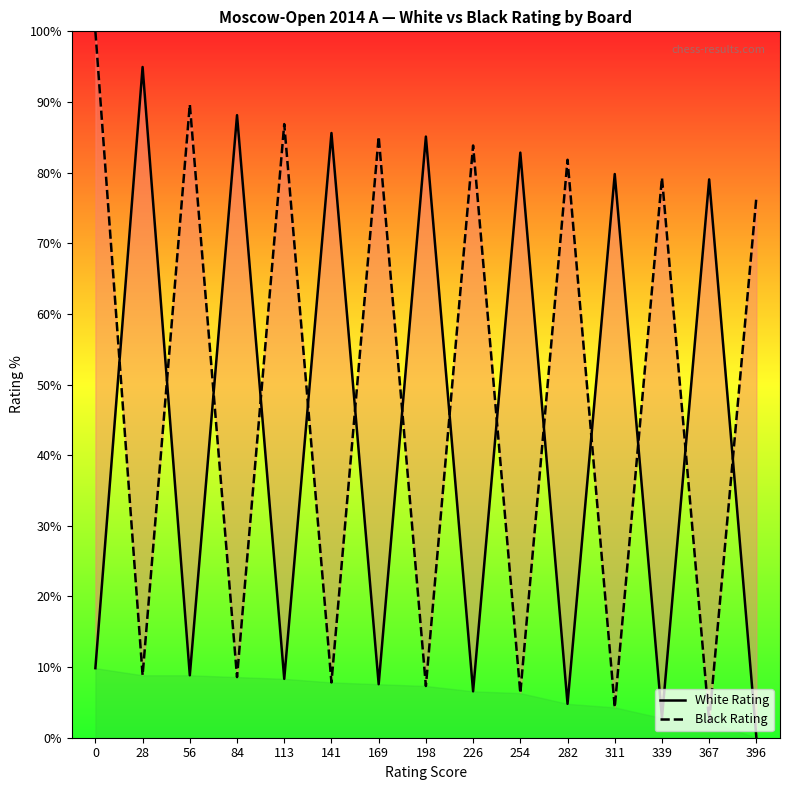

What are all the series names shown in the legend?

White Rating, Black Rating